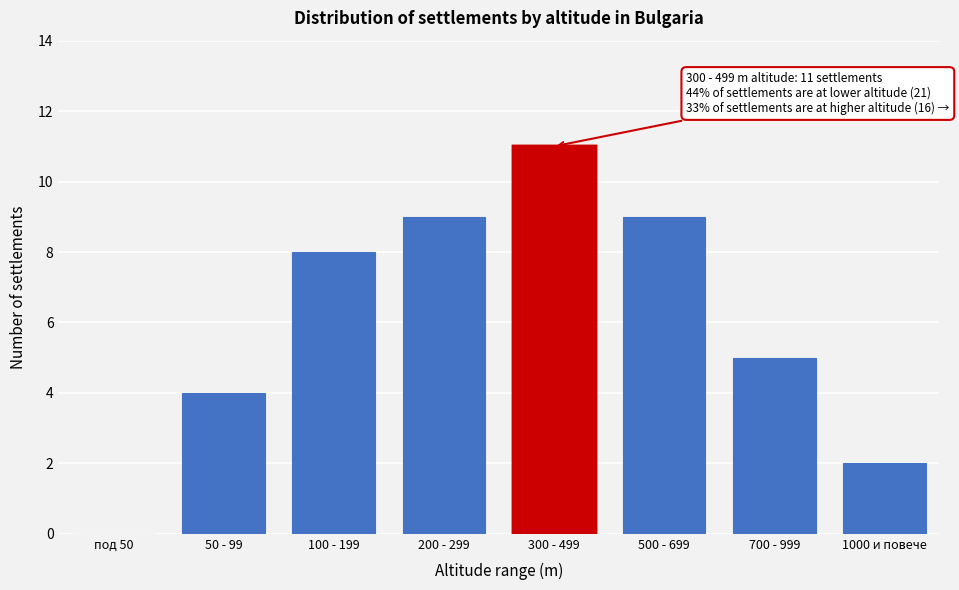

Reading left to right, extract all data points from this chart.

под 50=0	50 - 99=4	100 - 199=8	200 - 299=9	300 - 499=11	500 - 699=9	700 - 999=5	1000 и повече=2